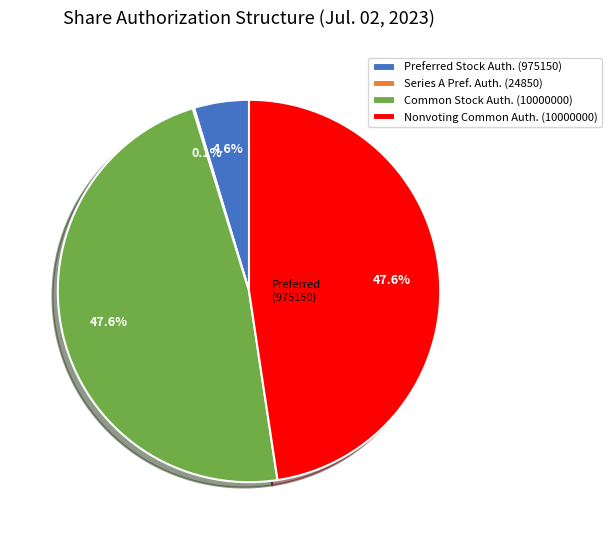

Which has a higher value, Preferred Stock Auth. (975150) or Common Stock Auth. (10000000)?

Common Stock Auth. (10000000)